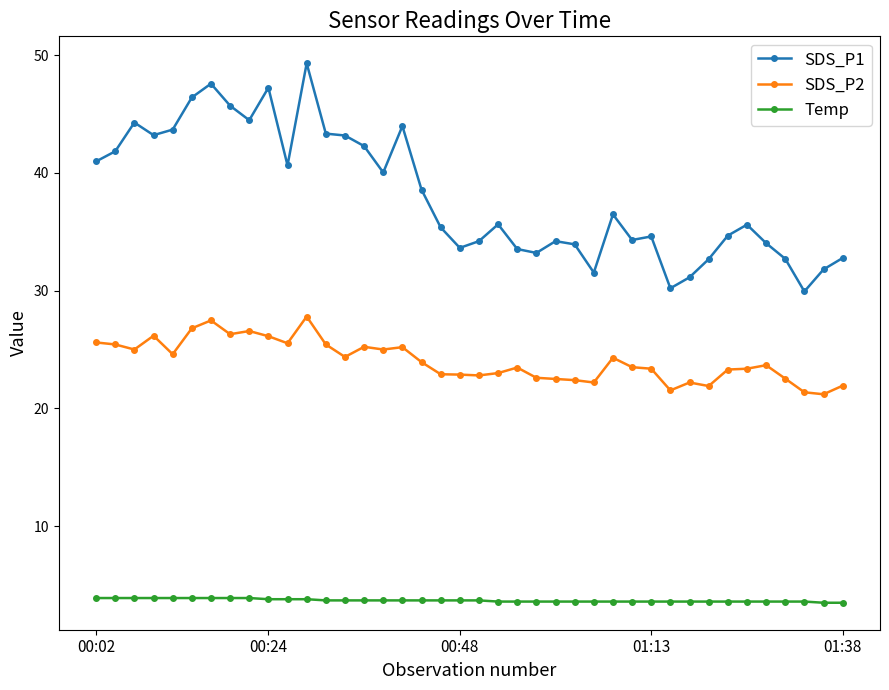

What is the value of the SDS_P1 point at the 38th from the left?

29.9